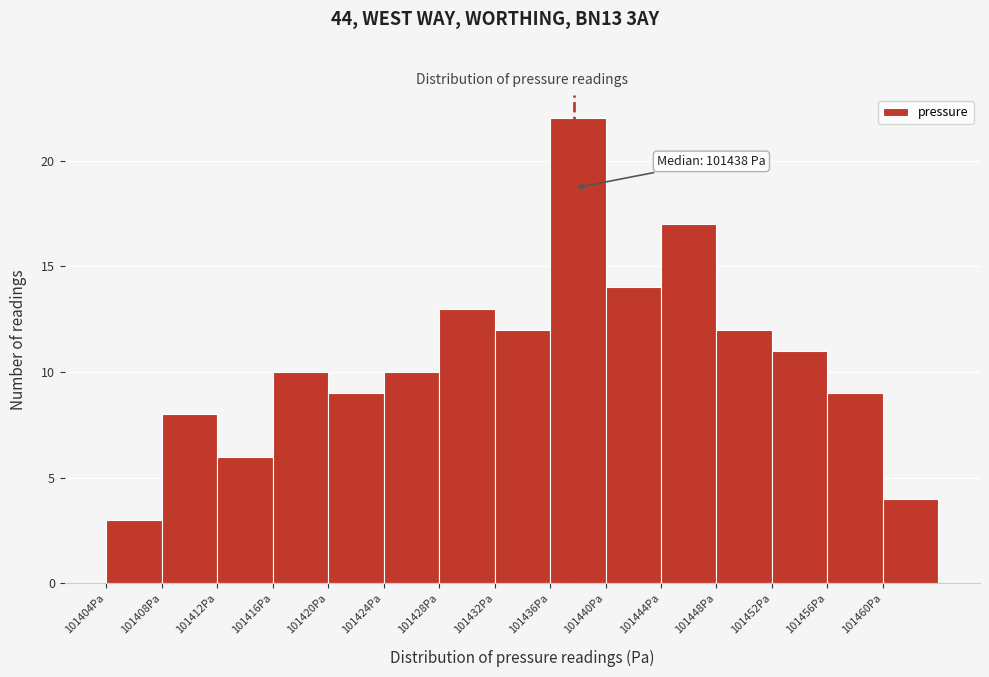

Over which range of the x-axis is the bar tallest?

101436 to 101440